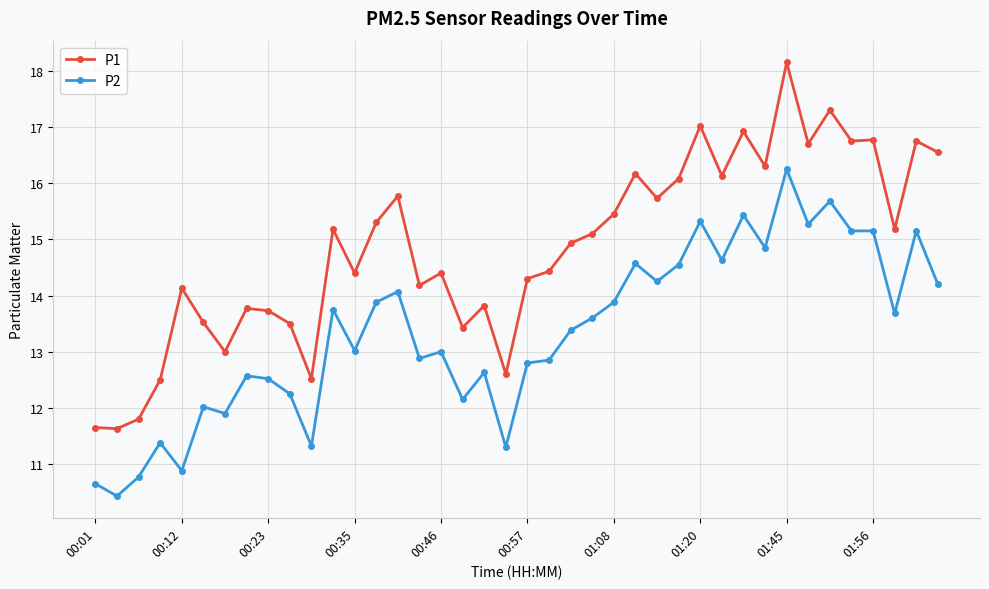

Rank the series by their average value, from lowest to highest.

P2, P1